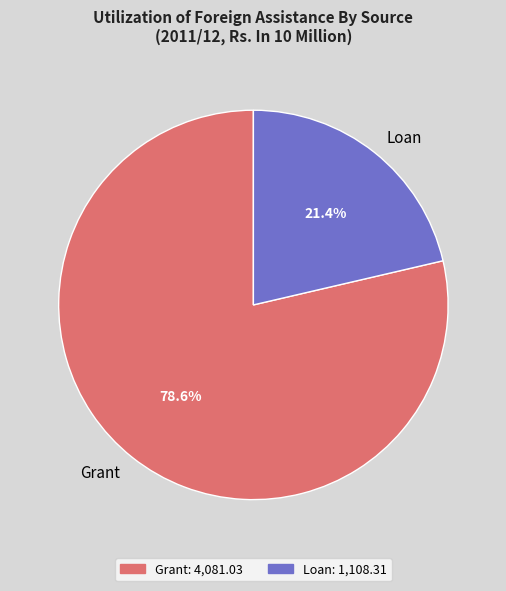

Count the number of slices in the pie.

2